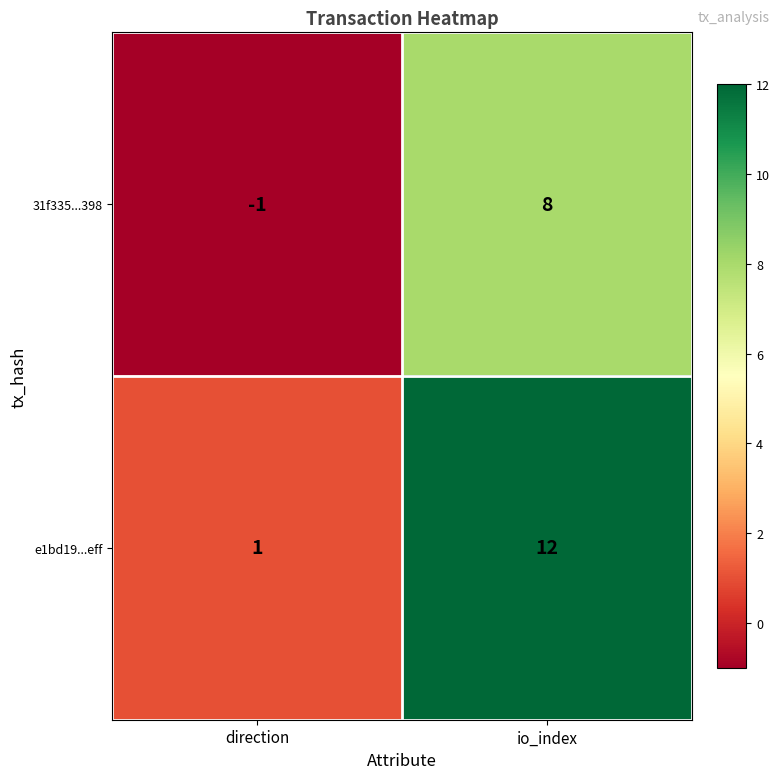

The e1bd19...eff series shows 2 at direction. True or false?

False